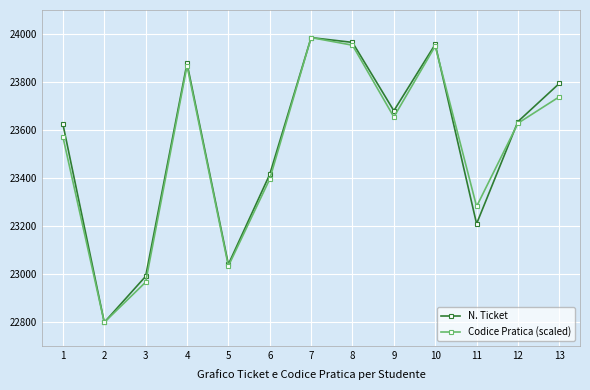

What is the spread (max minus min) of values at 6?

19.6